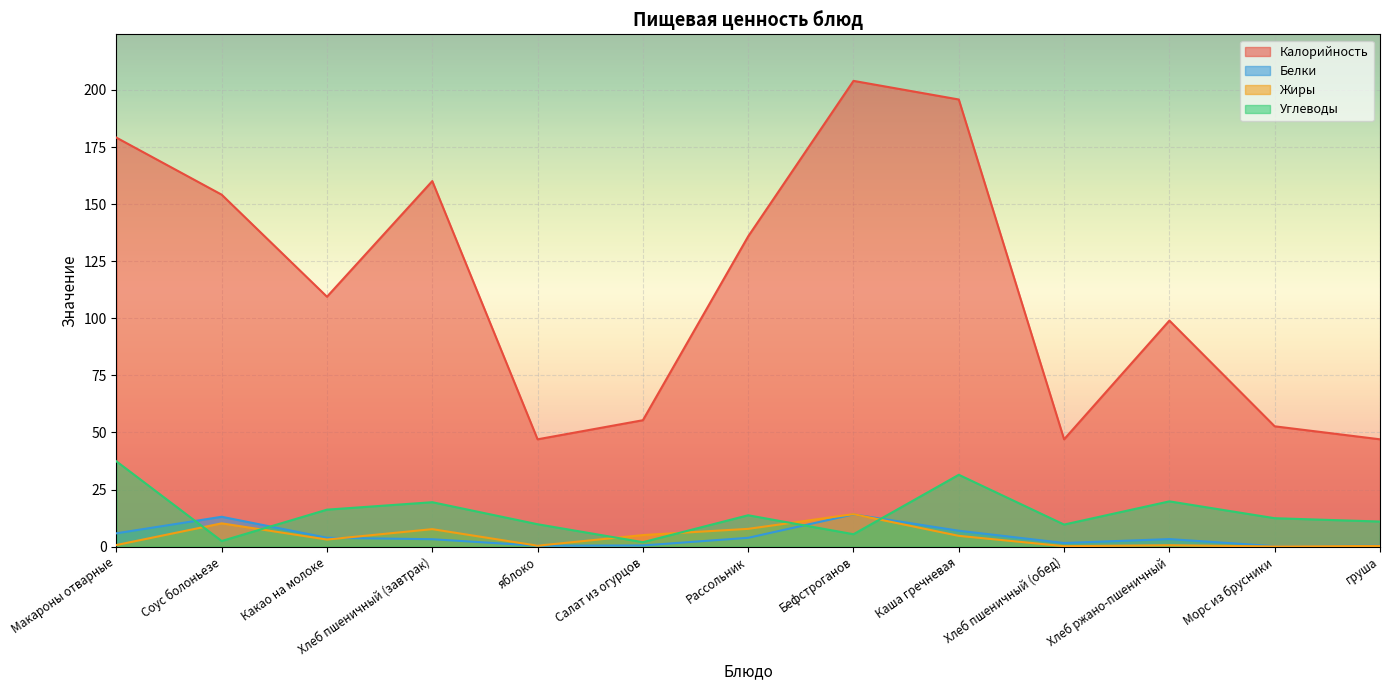

Reading left to right, transcribe all the data shown in this chart.

Калорийность: Макароны отварные=179.1	Соус болоньезе=154.2	Какао на молоке=109.5	Хлеб пшеничный (завтрак)=160.1	яблоко=47.0	Салат из огурцов=55.4	Рассольник=135.9	Бефстроганов=204.0	Каша гречневая=195.8	Хлеб пшеничный (обед)=47.0	Хлеб ржано-пшеничный=99.0	Морс из брусники=52.7	груша=47.0
Белки: Макароны отварные=5.8	Соус болоньезе=13.1	Какао на молоке=3.9	Хлеб пшеничный (завтрак)=3.2	яблоко=0.4	Салат из огурцов=0.5	Рассольник=3.9	Бефстроганов=14.1	Каша гречневая=7.0	Хлеб пшеничный (обед)=1.6	Хлеб ржано-пшеничный=3.3	Морс из брусники=0.2	груша=0.4
Жиры: Макароны отварные=0.7	Соус болоньезе=10.2	Какао на молоке=3.1	Хлеб пшеничный (завтрак)=7.7	яблоко=0.4	Салат из огурцов=5.1	Рассольник=7.8	Бефстроганов=14.2	Каша гречневая=4.7	Хлеб пшеничный (обед)=0.2	Хлеб ржано-пшеничный=0.6	Морс из брусники=0.1	груша=0.3
Углеводы: Макароны отварные=37.4	Соус болоньезе=2.5	Какао на молоке=16.2	Хлеб пшеничный (завтрак)=19.4	яблоко=9.8	Салат из огурцов=1.9	Рассольник=13.7	Бефстроганов=5.4	Каша гречневая=31.5	Хлеб пшеничный (обед)=9.7	Хлеб ржано-пшеничный=19.8	Морс из брусники=12.4	груша=11.0